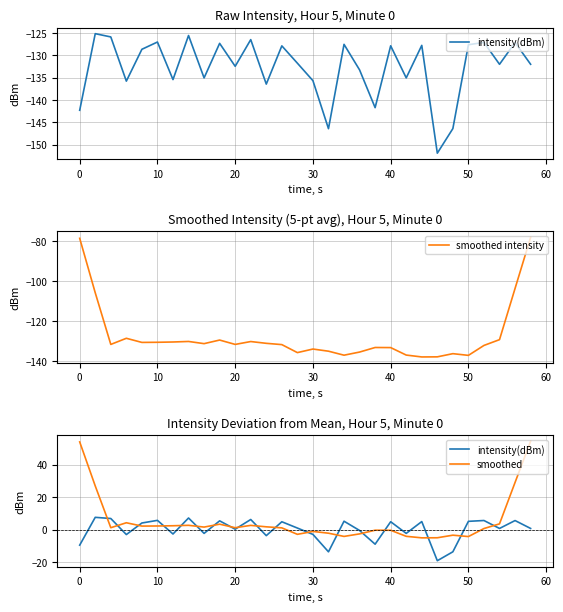

What is the highest value of the smoothed intensity series?

-78.2